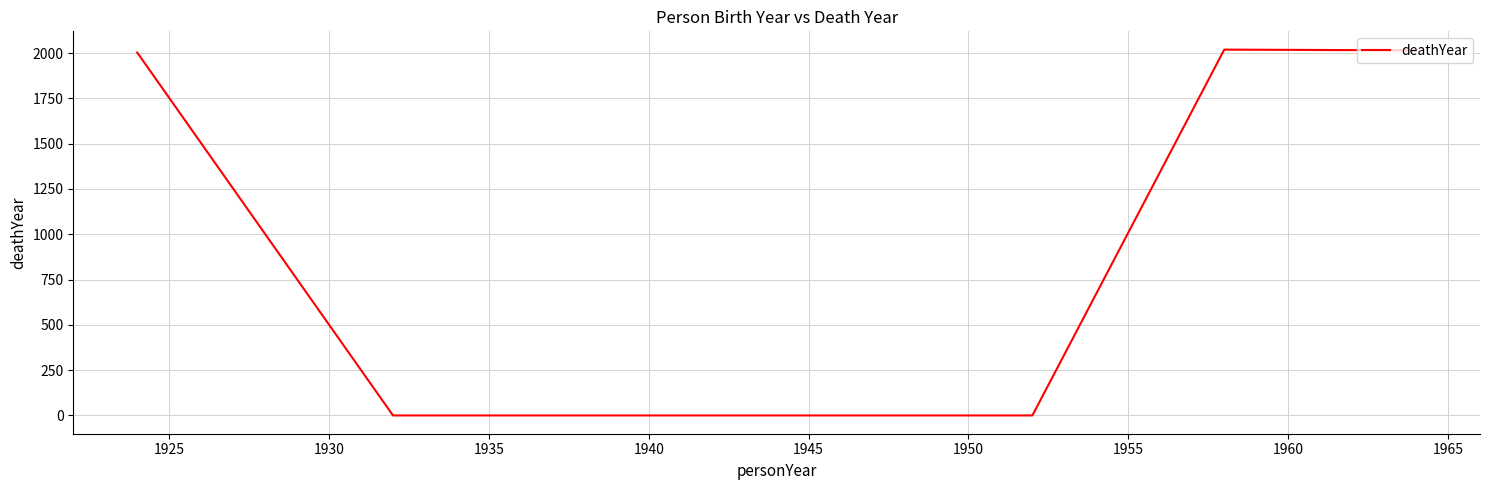

How many lines are shown in the chart?

1